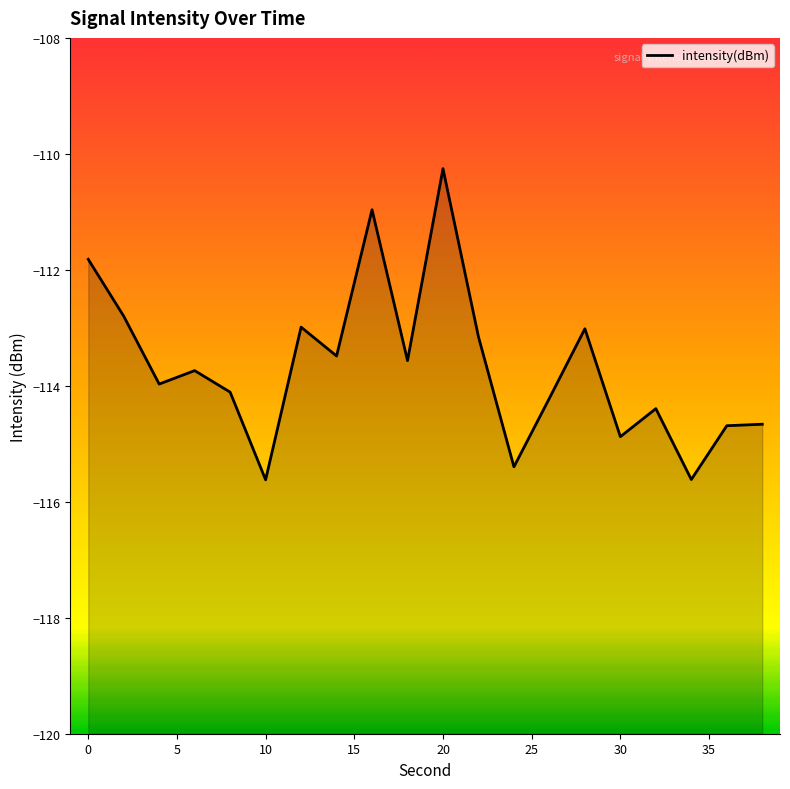

How many points are lower than both their immediate neighbors (excluding endpoints)?

7